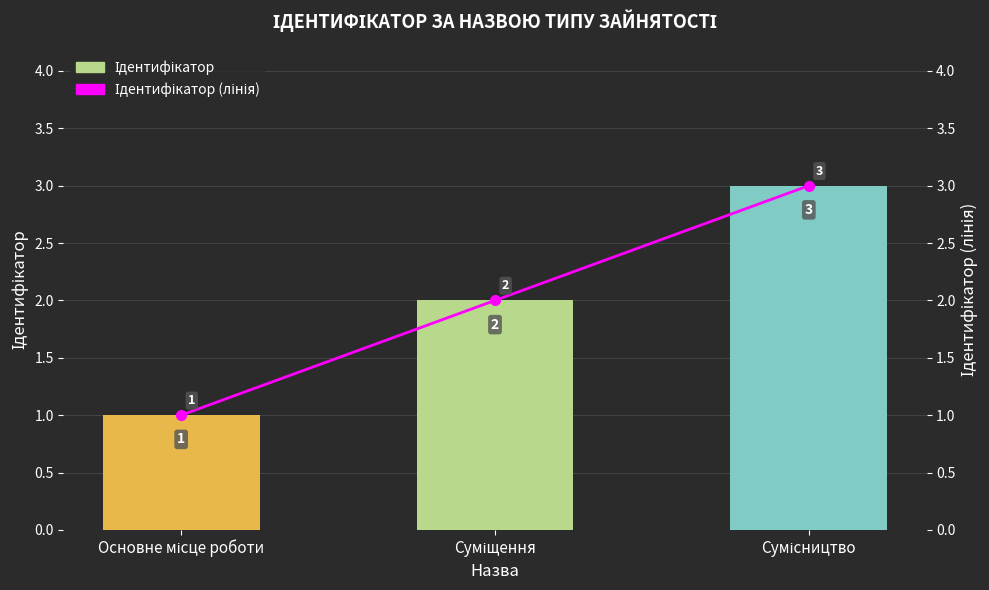

Is the value of Ідентифікатор at Основне місце роботи greater than the value of Ідентифікатор (лінія) at Основне місце роботи?

No